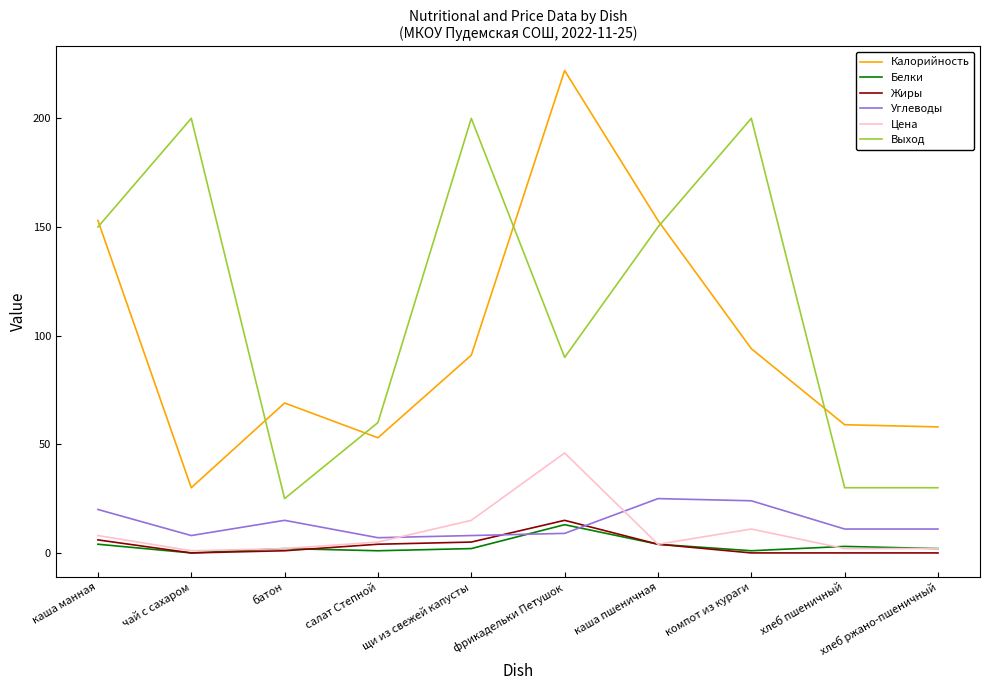

At which label does Жиры first exceed 4?

каша манная